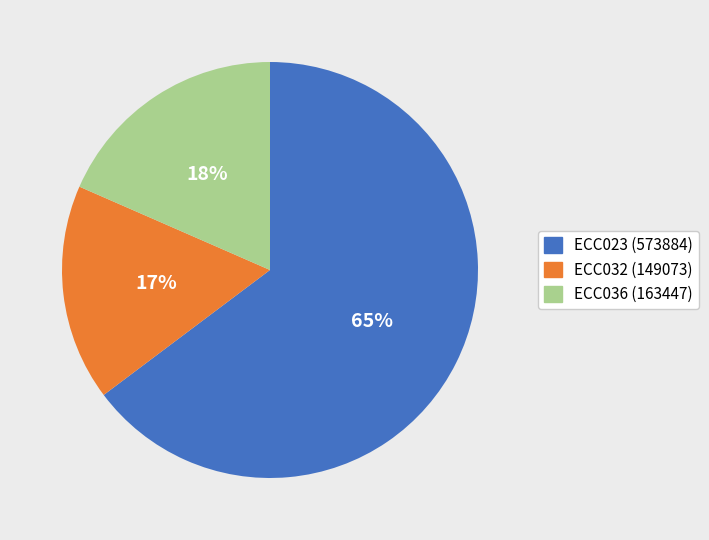

Is there any slice that represents more than half of the pie?

Yes